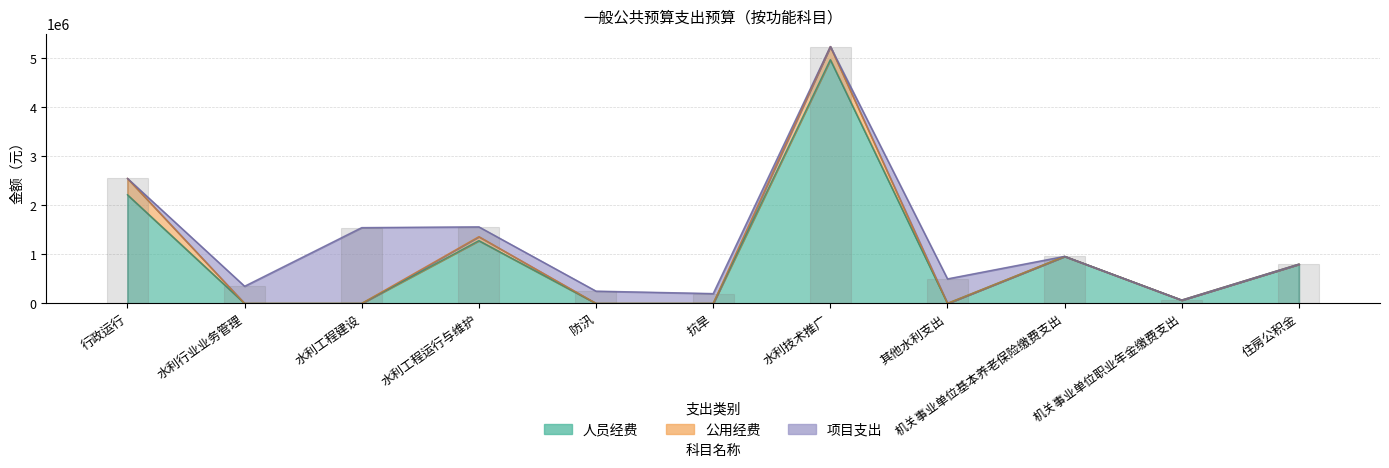

How many 公用经费 values are between 0 and 81380?

9